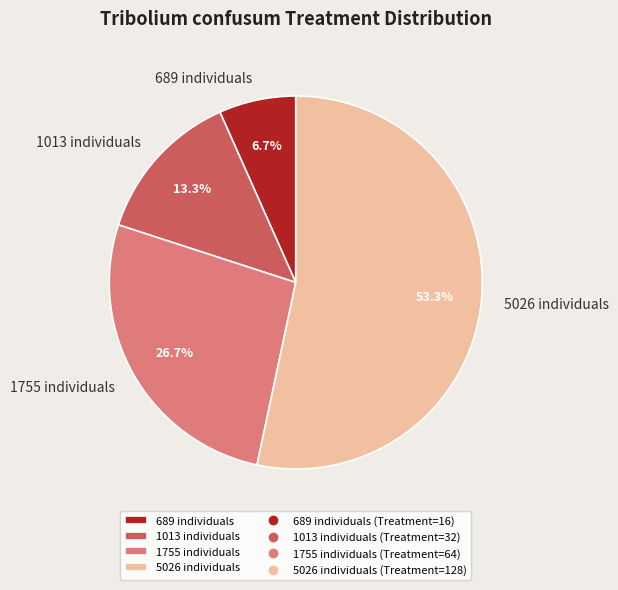

What is the total percentage of 1013 individuals and 1755 individuals?

40.0%